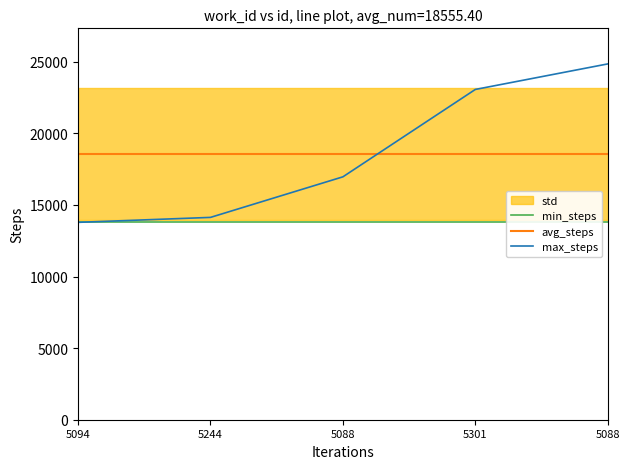

The value of avg_steps at 5244 is 24635.9. True or false?

False